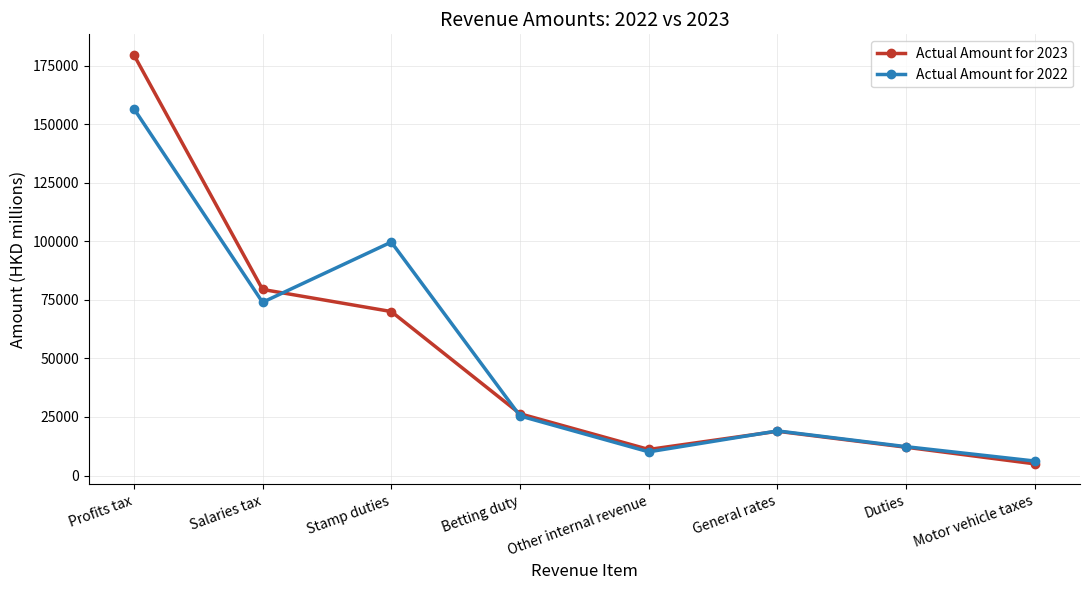

What is the spread (max minus min) of values at General rates?

156